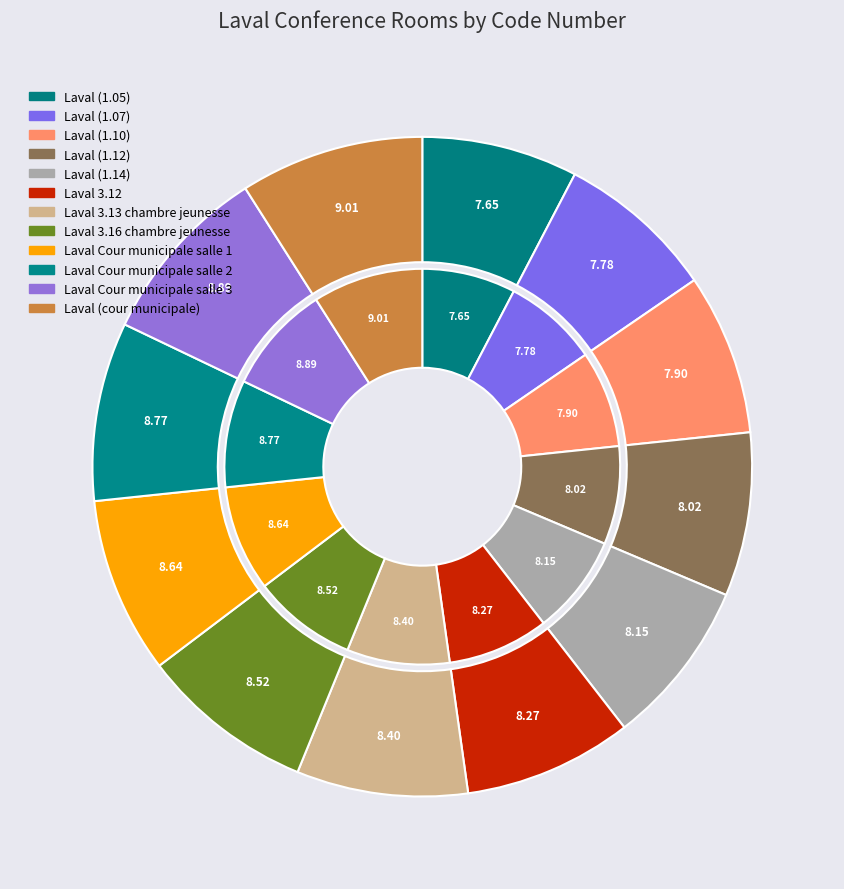

What percentage is the Laval Cour municipale salle 2 slice, to the nearest percent?

9%